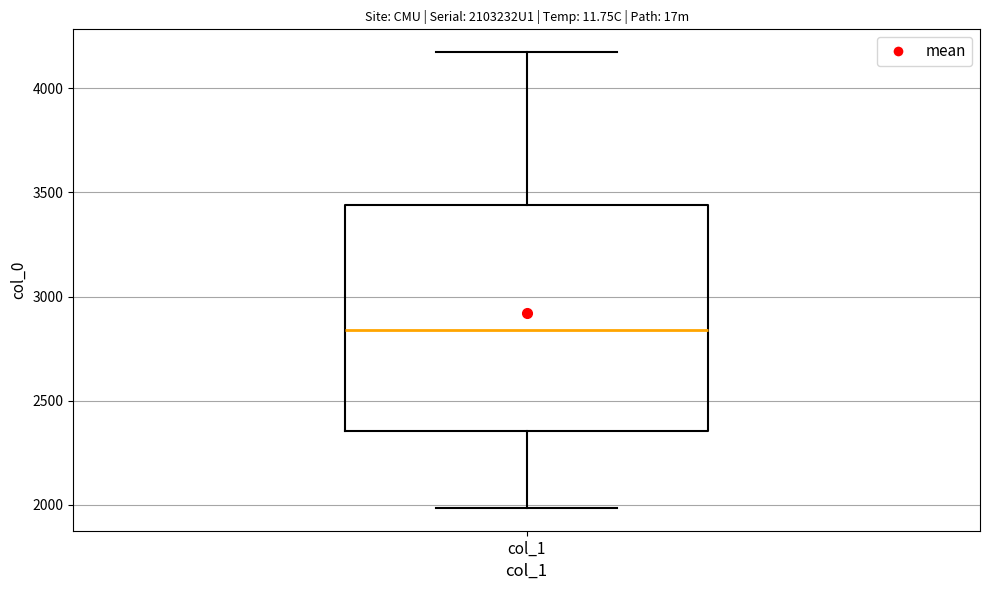

Transcribe this box plot: give where the median line is, the range the box spans, and where the two whiskers end, as read against the y-axis. The values are not printed on the chart, so give them approximately, as read against the axis.

median 2850, box 2350 to 3450, whiskers 2000 to 4150